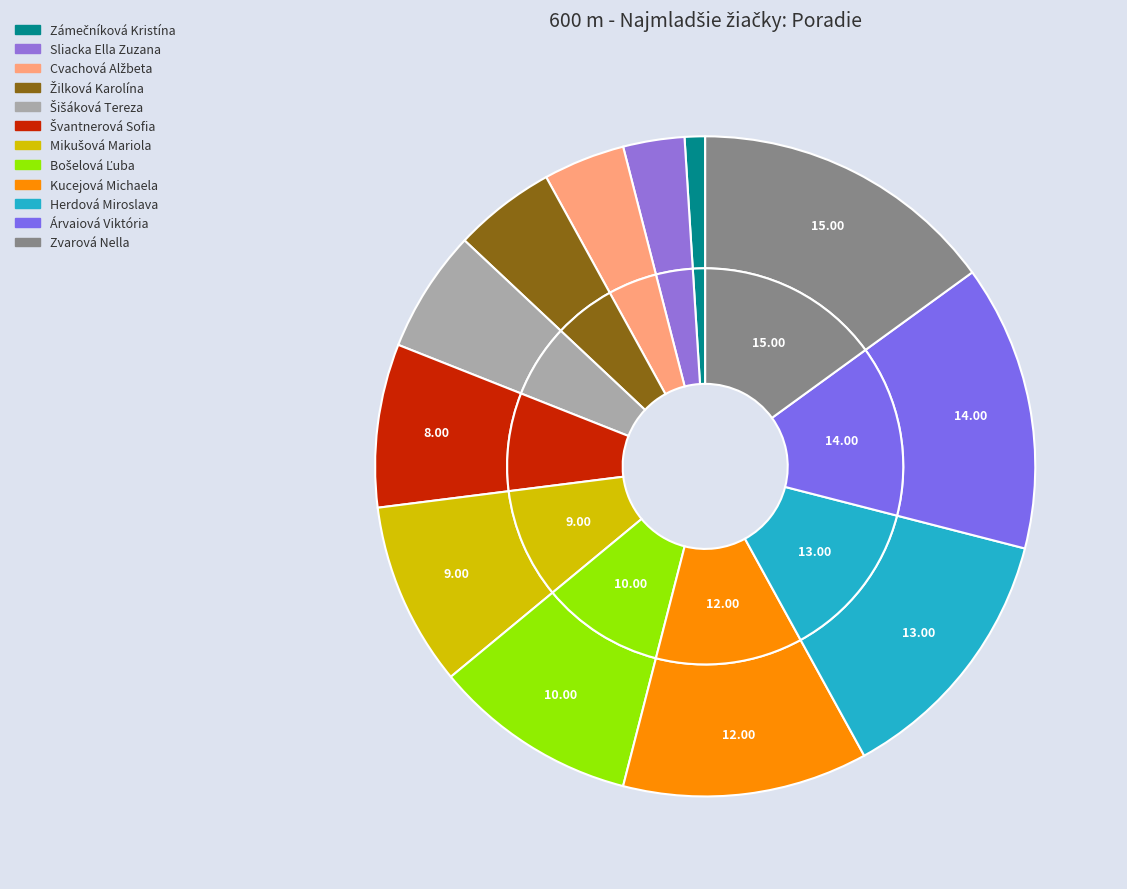

What percentage do Žilková Karolína and Árvaiová Viktória together represent?

19.0%